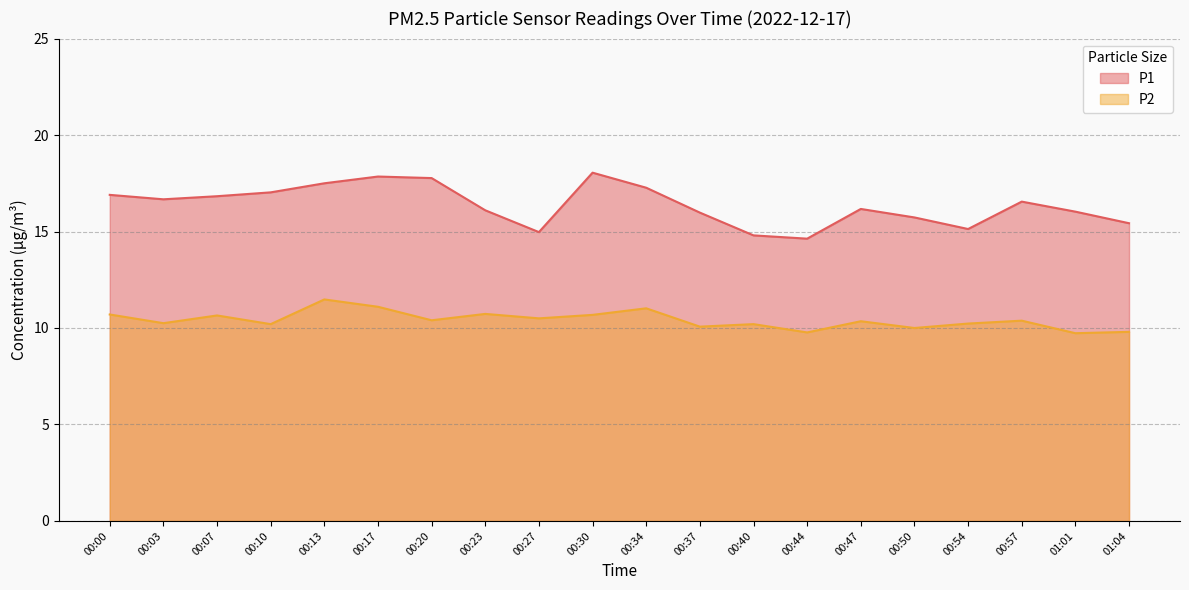

What is the total value across all series at 00:57?

26.9